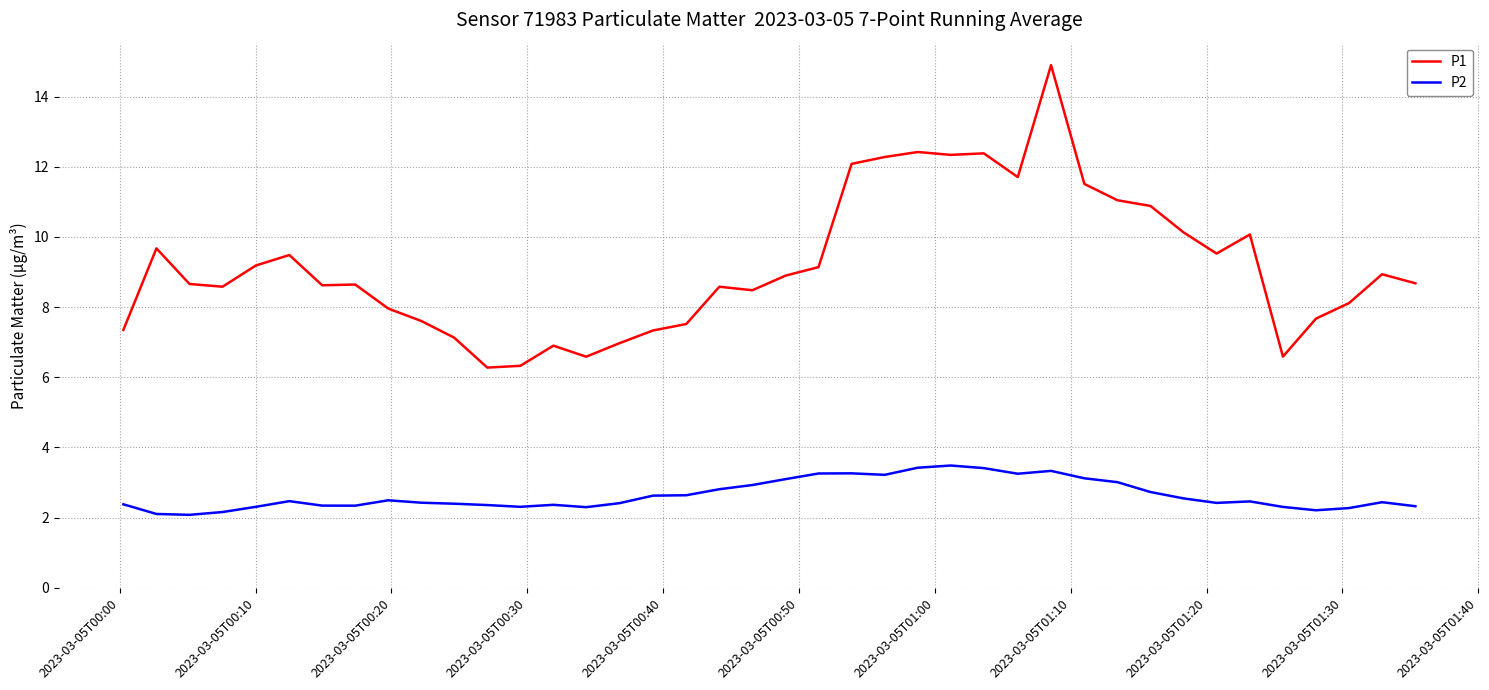

True or false: P1 and P2 cross at least once.

False